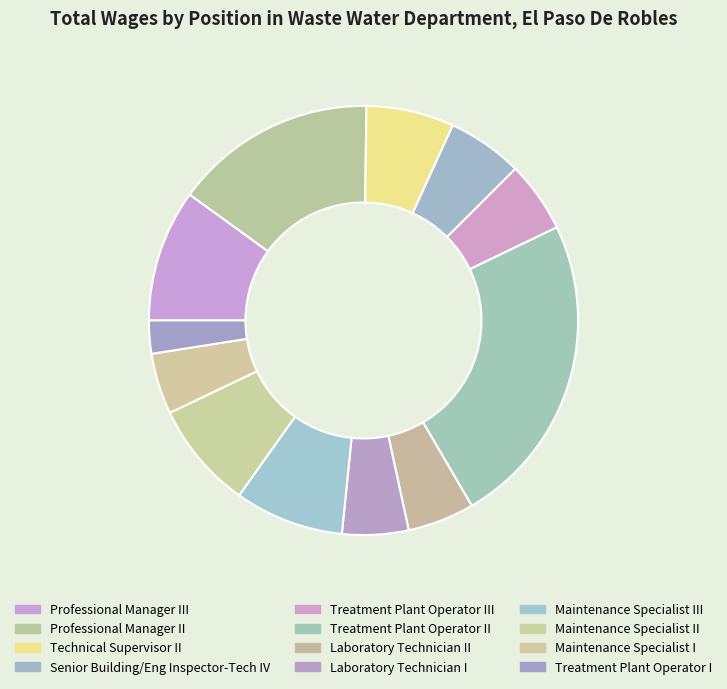

To the nearest percent, what is the combined percentage of Maintenance Specialist III and Senior Building/Eng Inspector-Tech IV?

14%